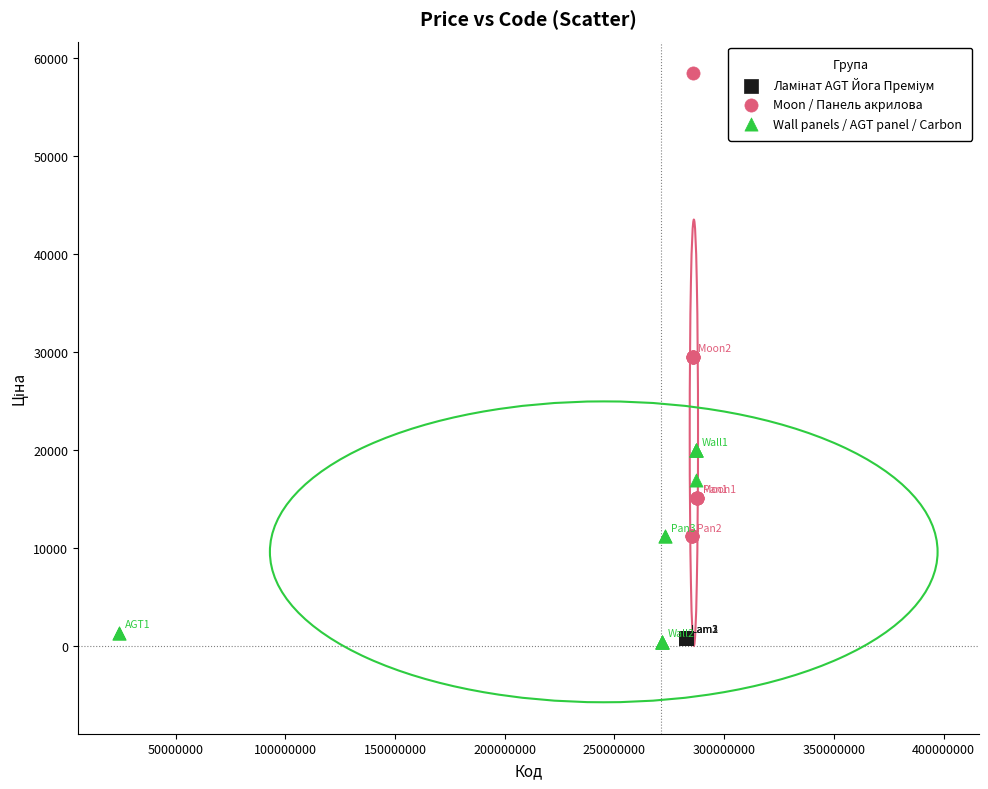

Which series contains the highest Y value?

Moon / Панель акрилова